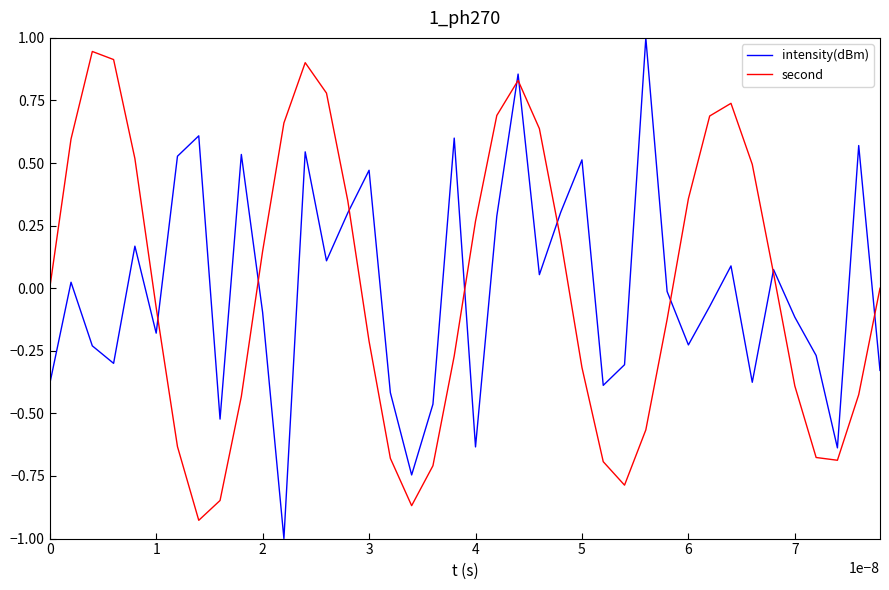

What is the smallest value displayed?

-1.0